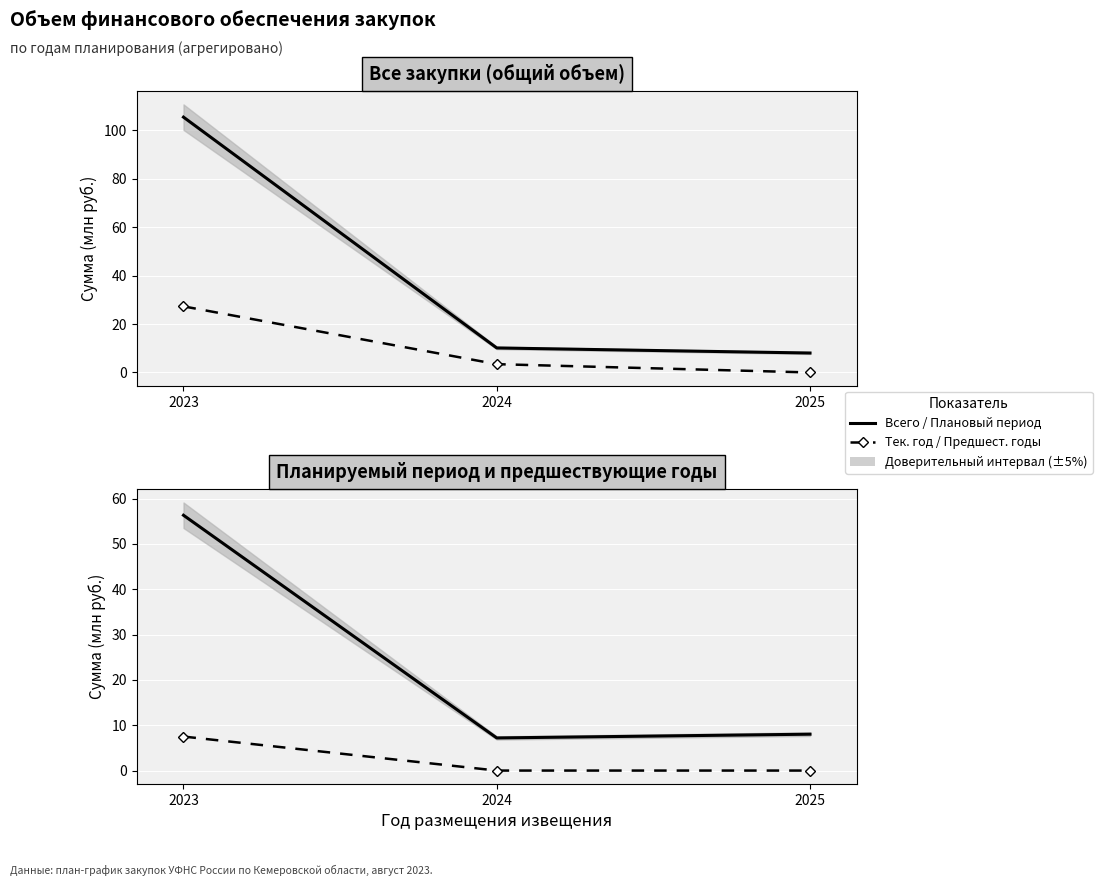

What value does the Всего (total) series have at 2024?

7.2